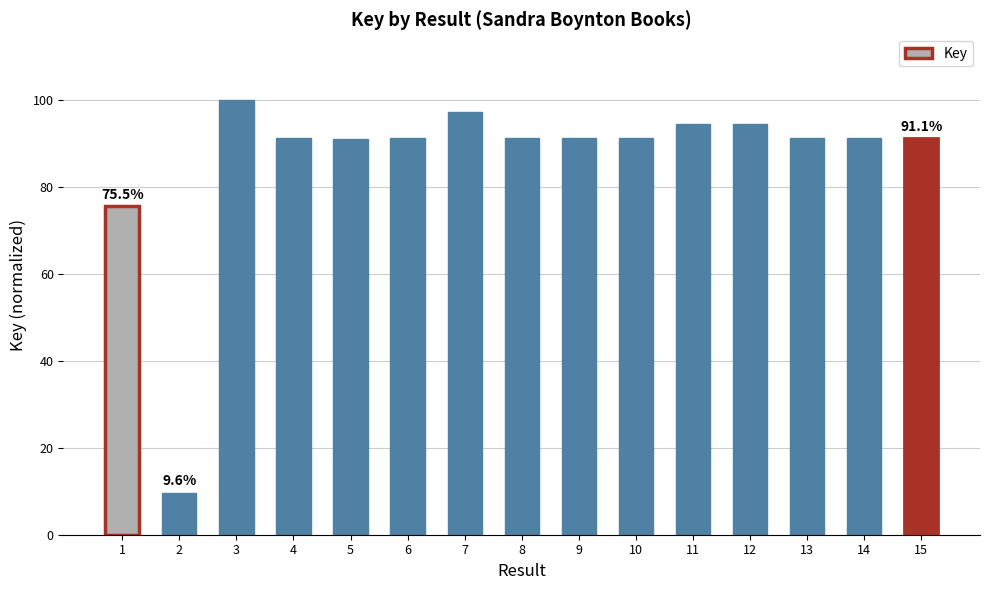

The value at 8 is 40.4. True or false?

False